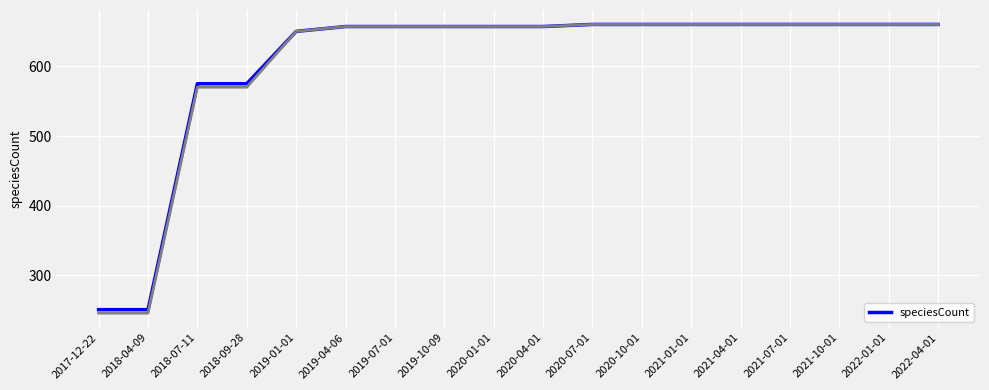

The value of speciesCount at 2021-07-01 is 913. True or false?

False